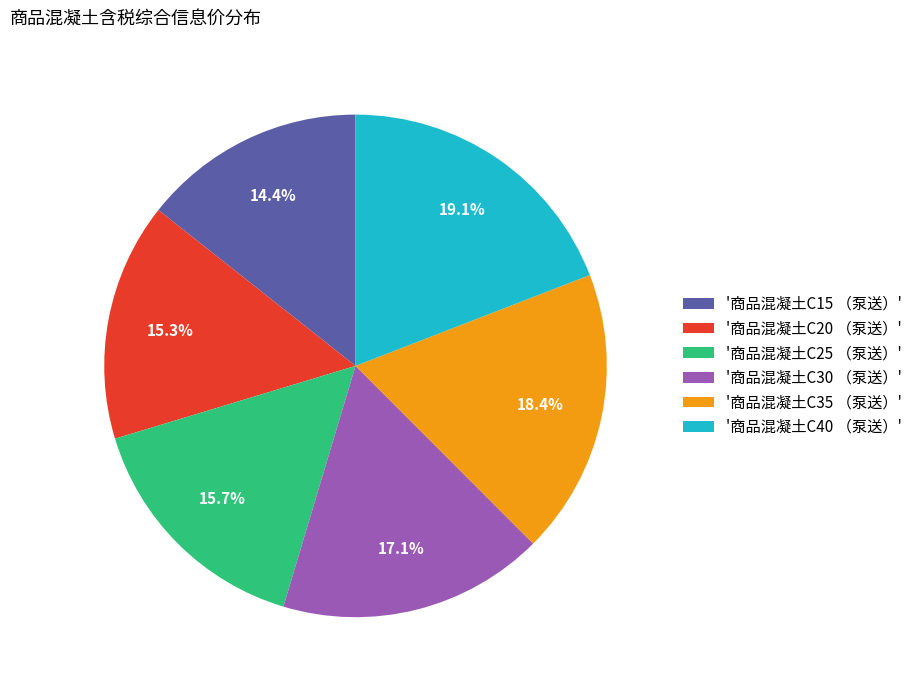

Which has a higher value, '商品混凝土C35 （泵送）' or '商品混凝土C15 （泵送）'?

'商品混凝土C35 （泵送）'